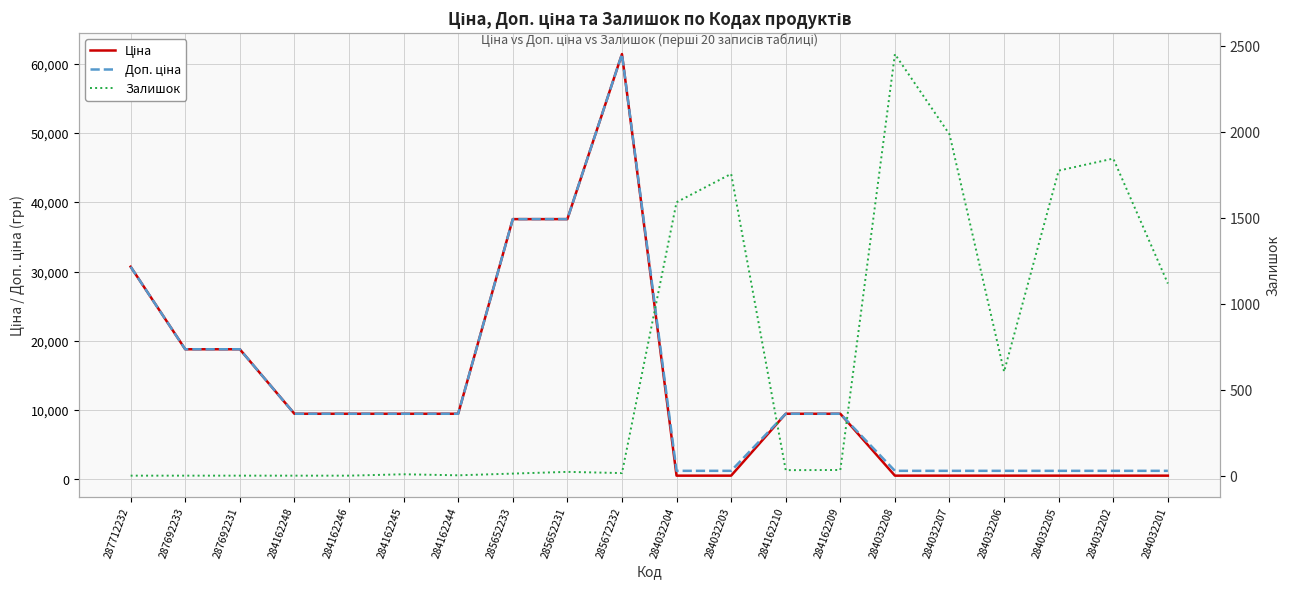

Rank the series at 284032206 from lowest to highest value.

Ціна, Залишок, Доп. ціна